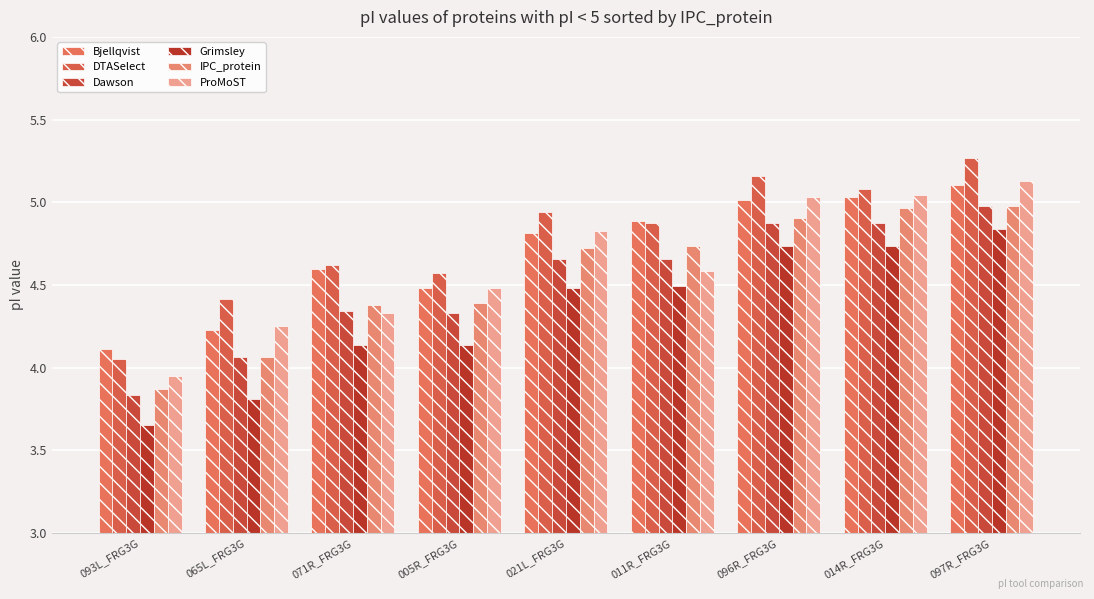

What is the difference between the maximum and minimum values in the Grimsley series?

1.2